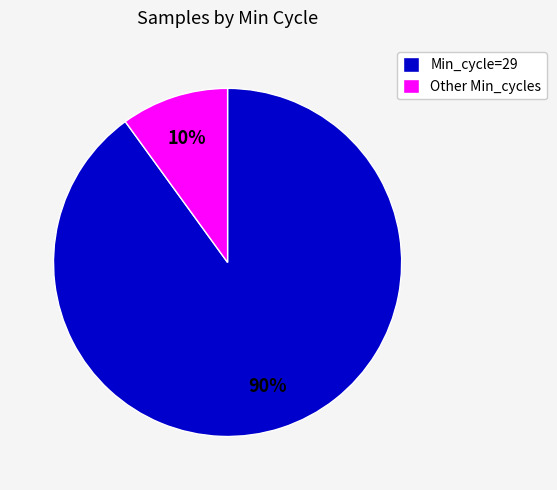

To the nearest percent, what percentage of the pie is Other Min_cycles?

10%